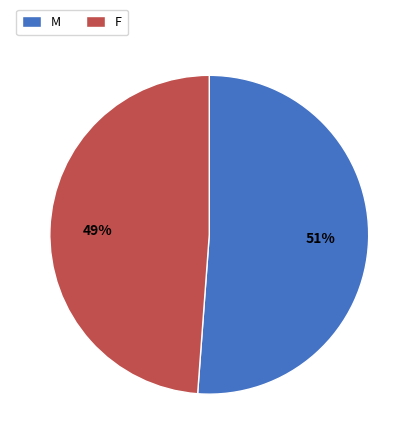

Count the number of slices in the pie.

2